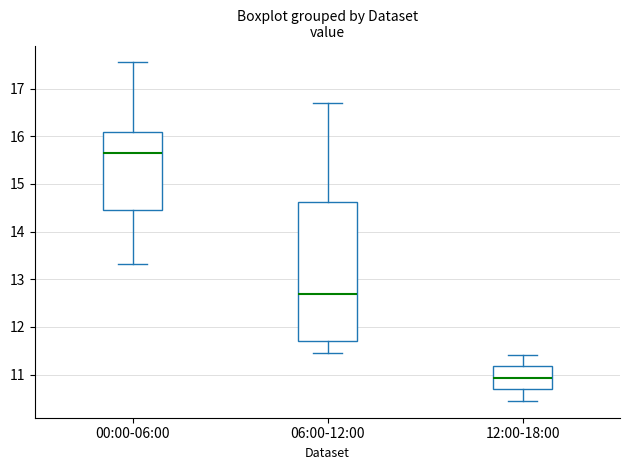

Reading left to right, read every box against the y-axis: the position of its median line, the range the box covers, and the ends of its whiskers. The values are not printed on the chart, so give them approximately, as read against the axis.

00:00-06:00: median 15.7, box 14.5 to 16.1, whiskers 13.3 to 17.6
06:00-12:00: median 12.7, box 11.7 to 14.6, whiskers 11.5 to 16.7
12:00-18:00: median 10.9, box 10.7 to 11.2, whiskers 10.5 to 11.4